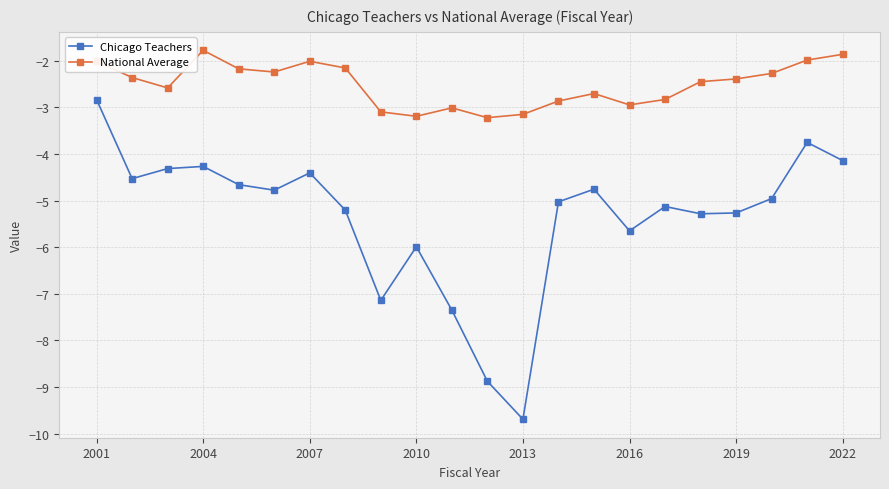

Which series has the largest total across all categories?

National Average